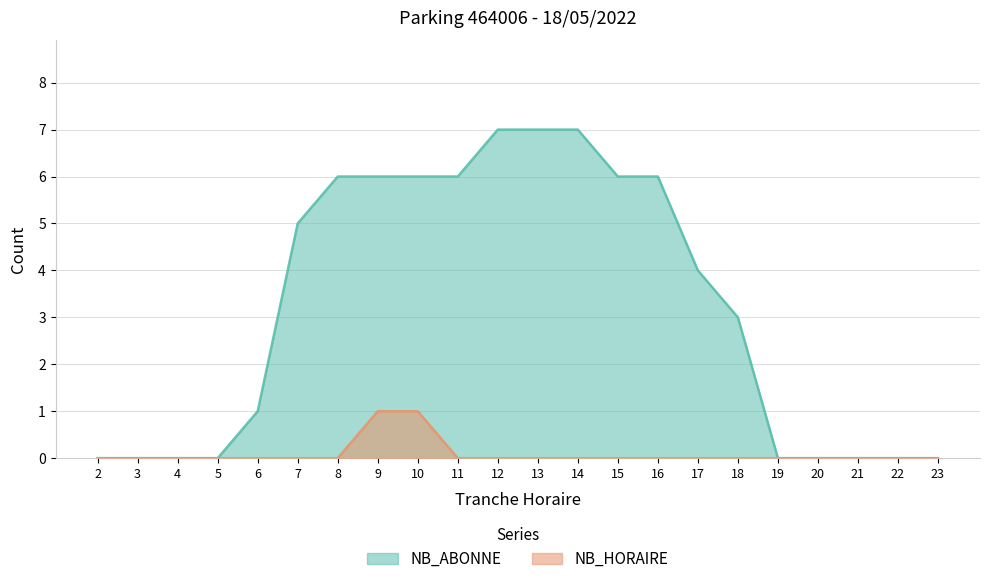

Does the chart display data point markers on the line(s)?

No